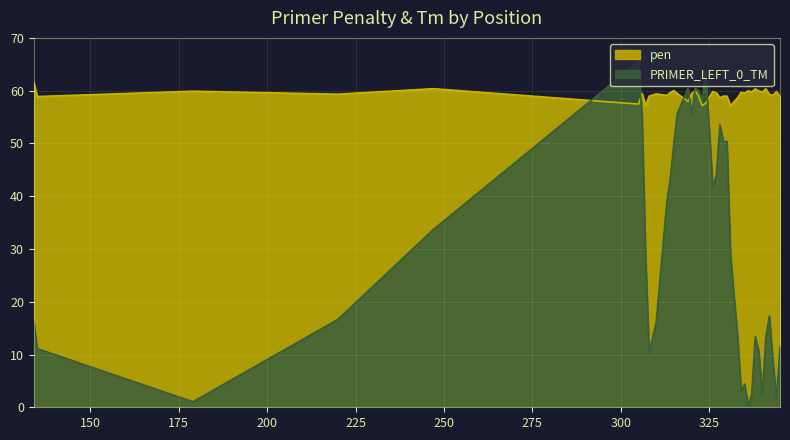

What is the maximum value for PRIMER_LEFT_0_TM?

65.5